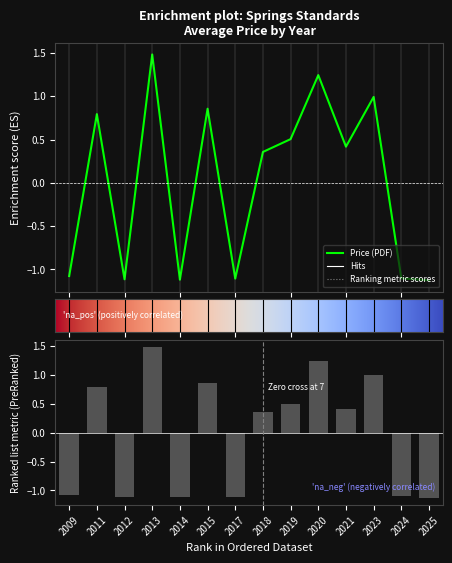

How many values in the Price (PRINT) series exceed 0?

8